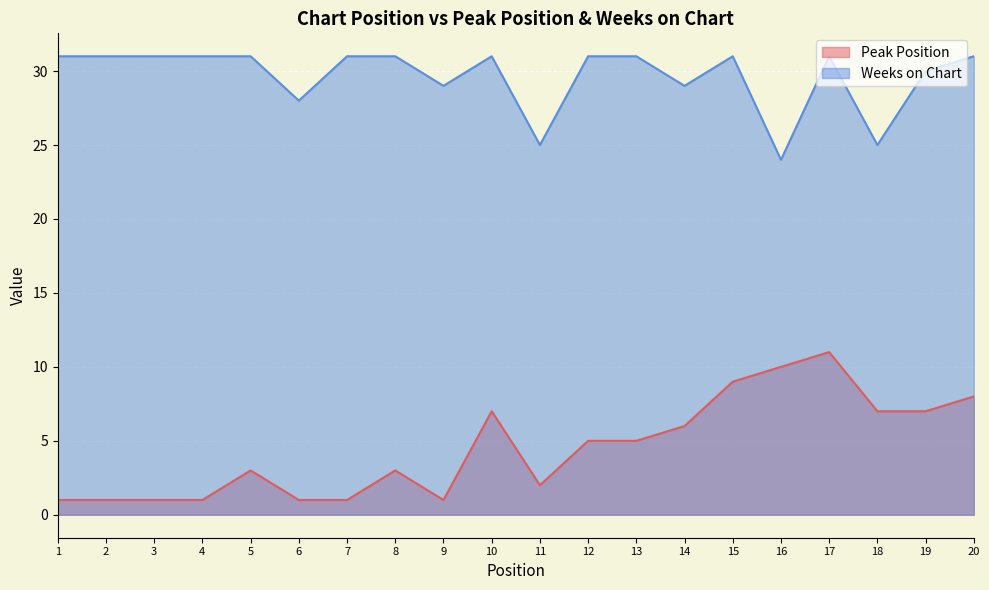

Where does the Peak Position series first go above 5?

10